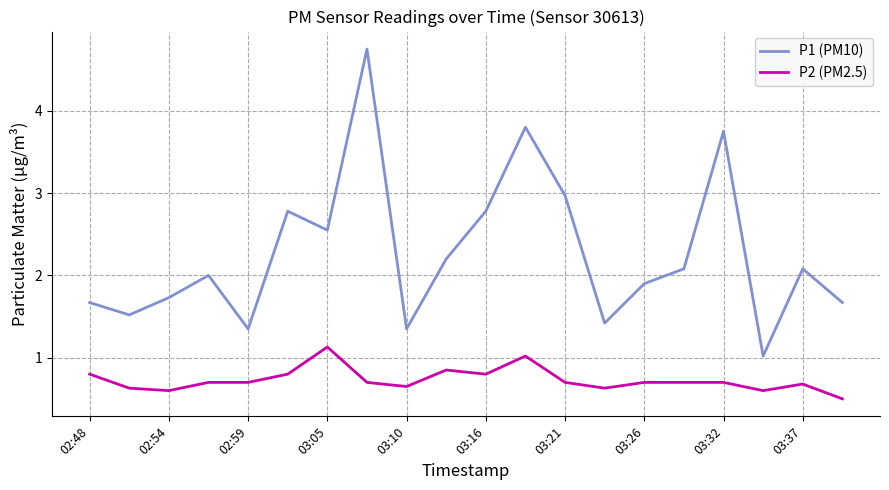

What is the difference between the maximum and minimum values in the P2 (PM2.5) series?

0.6